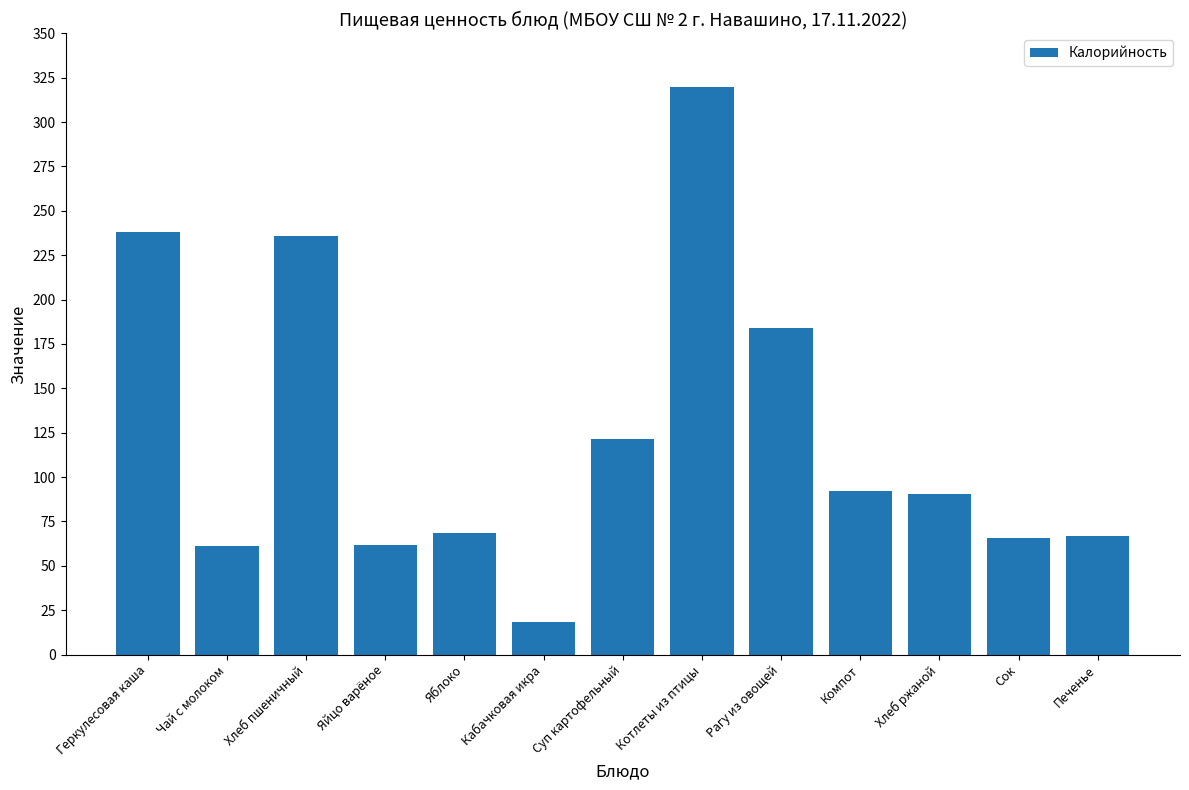

Which has a higher value, Хлеб ржаной or Рагу из овощей?

Рагу из овощей